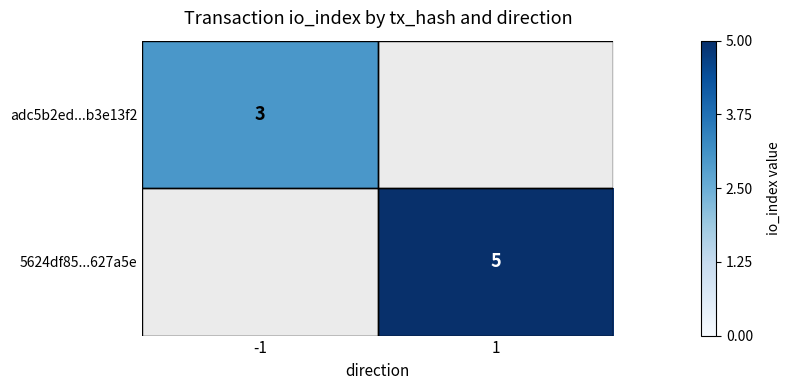

True or false: adc5b2ed...b3e13f2 has a value of 5 at -1.

False